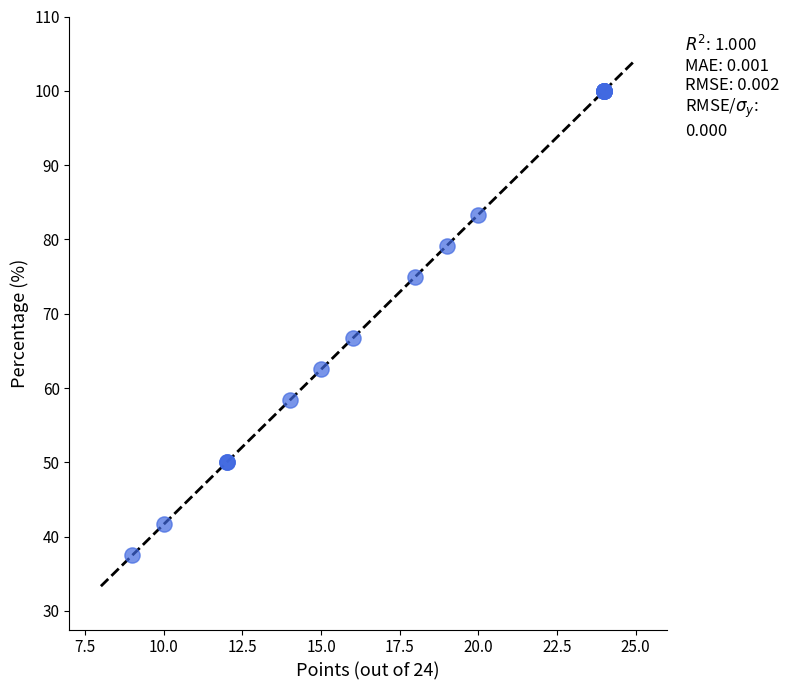

What Y value in the scatter plot is closest to 68?

66.7